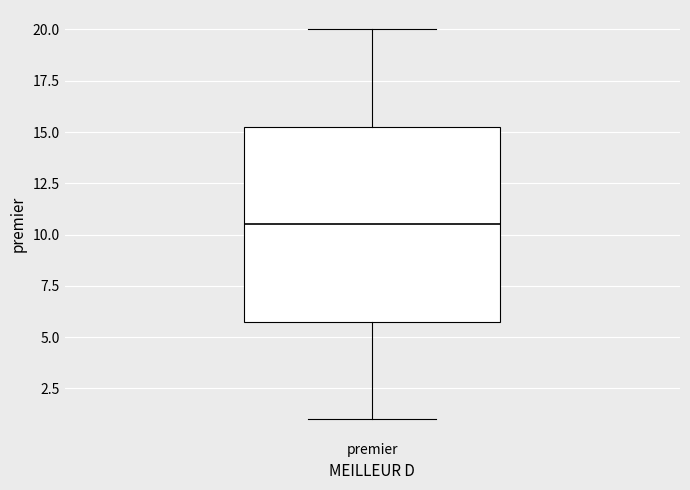

Transcribe this box plot: give where the median line is, the range the box spans, and where the two whiskers end, as read against the y-axis. The values are not printed on the chart, so give them approximately, as read against the axis.

median 10.5, box 6.0 to 15.5, whiskers 1.0 to 20.0